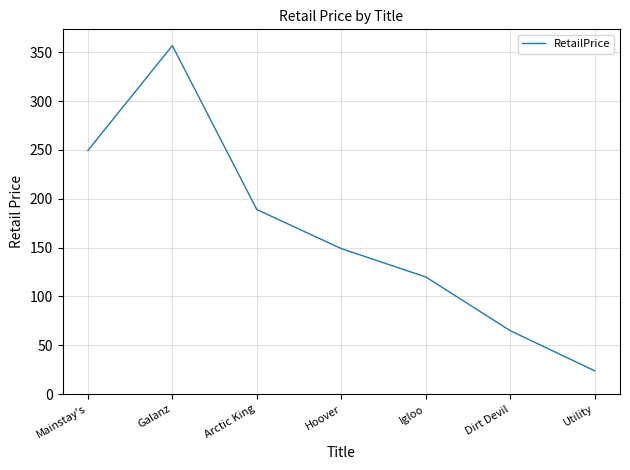

Reading left to right, transcribe all the data shown in this chart.

Mainstay's=249.4	Galanz=356.8	Arctic King=189.0	Hoover=149.0	Igloo=120.0	Dirt Devil=65.0	Utility=23.9